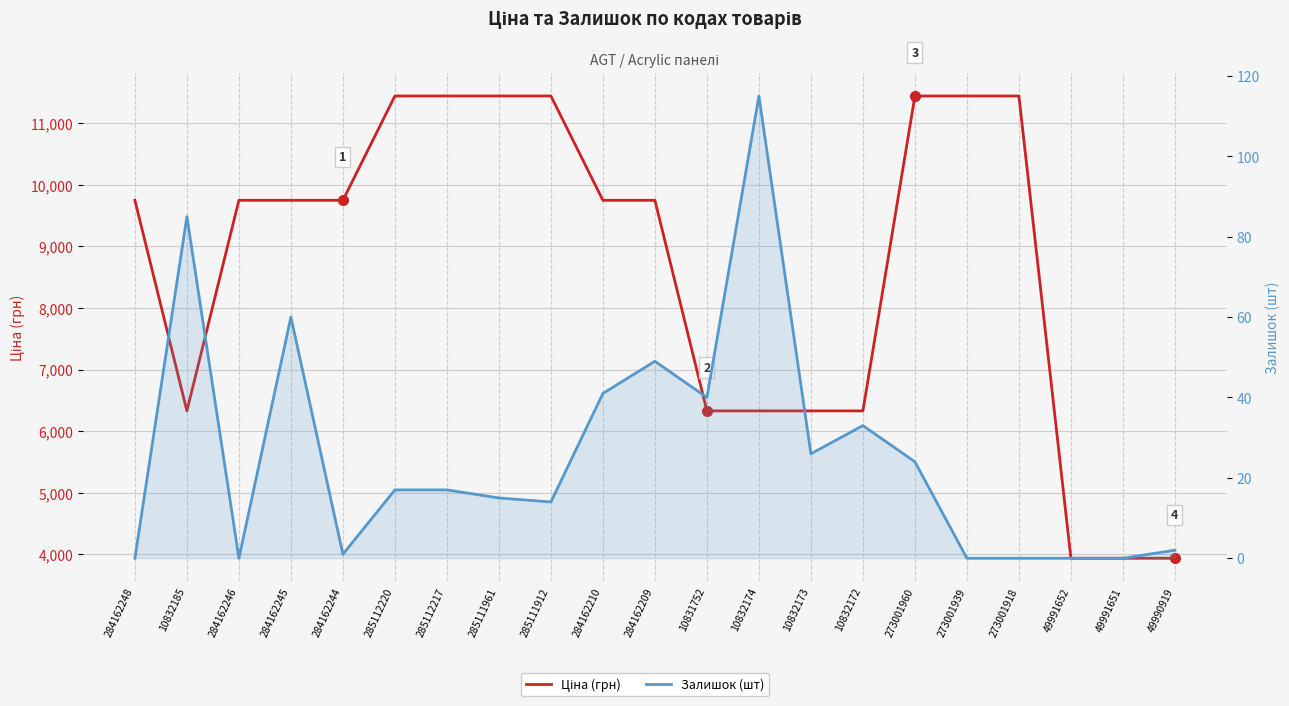

Which series has the largest range (max minus min)?

Ціна (грн)